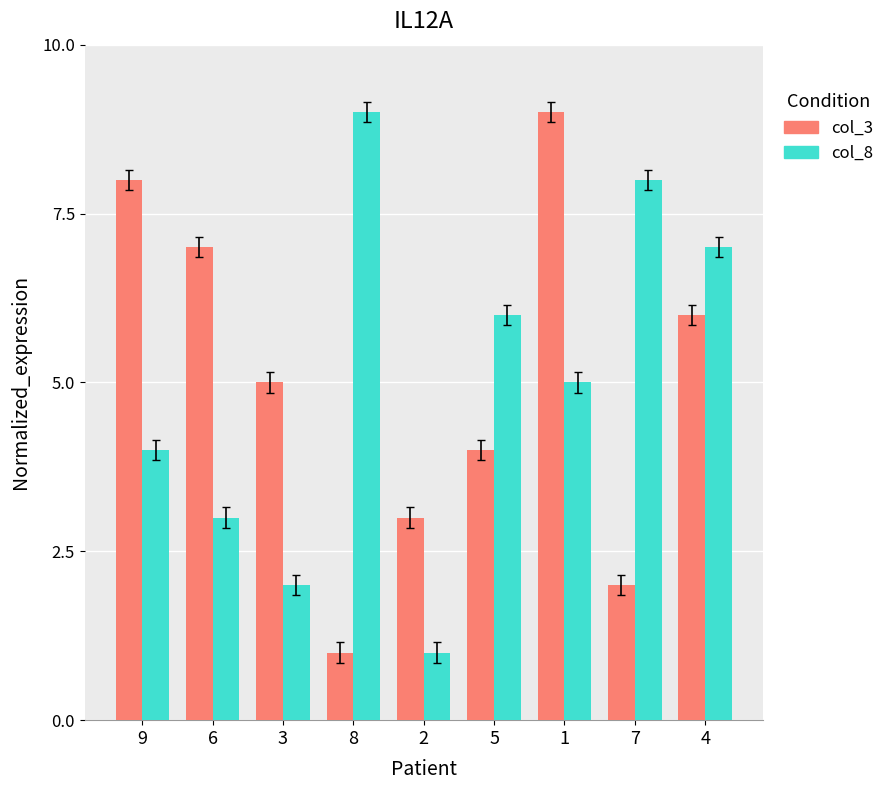

What is the minimum value shown in the chart?

1